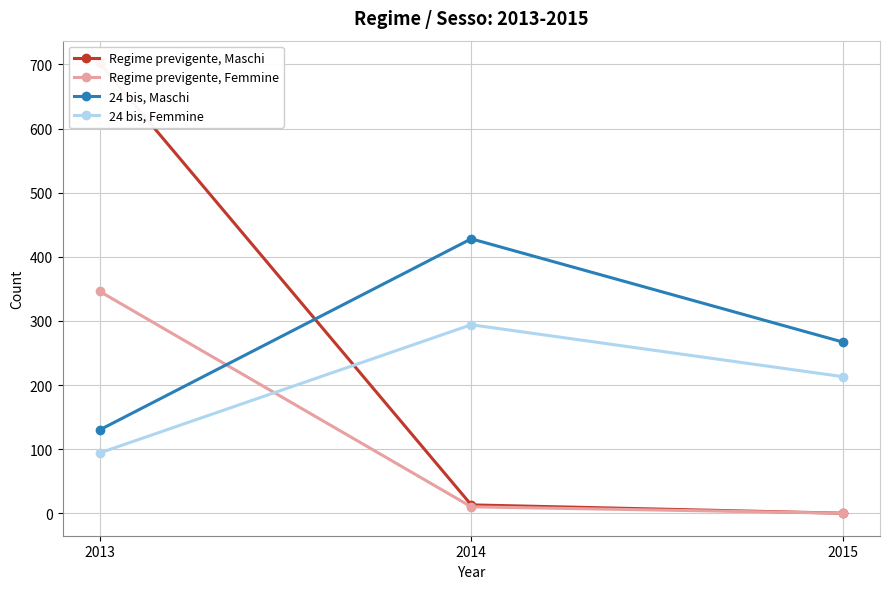

What is the difference between the 24 bis, Maschi values at 2014 and 2013?

298